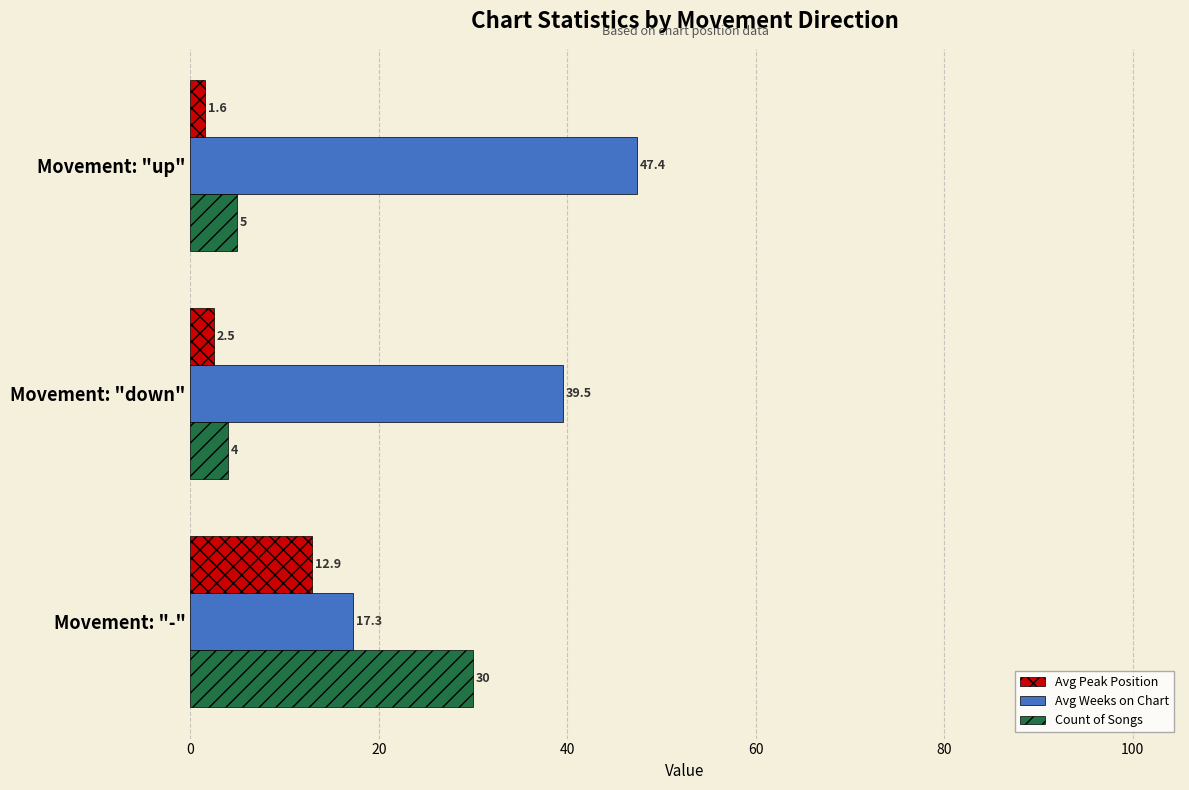

True or false: Count of Songs has a value of 50.9 at Movement: "-".

False